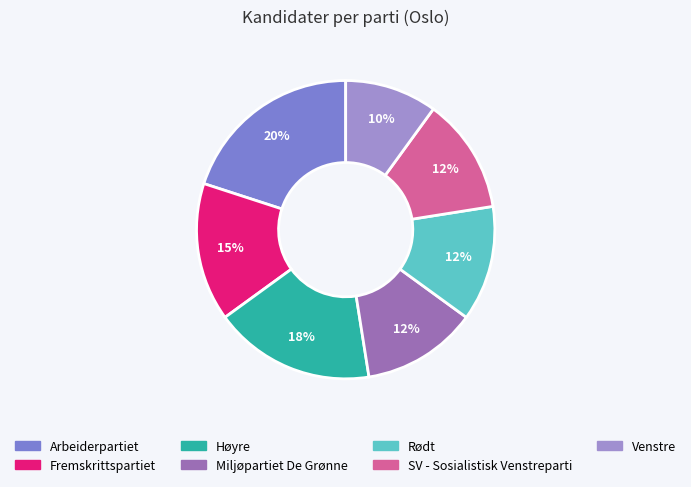

How many slices are in this pie chart?

7